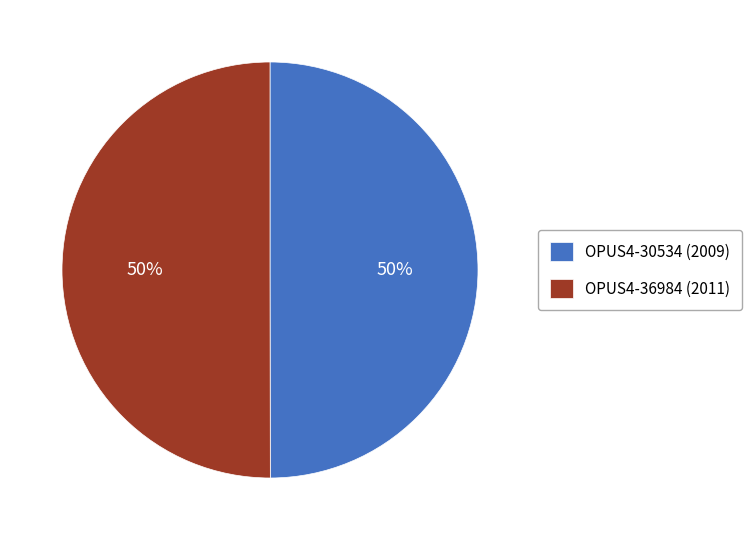

To the nearest percent, what is the average slice percentage?

50%